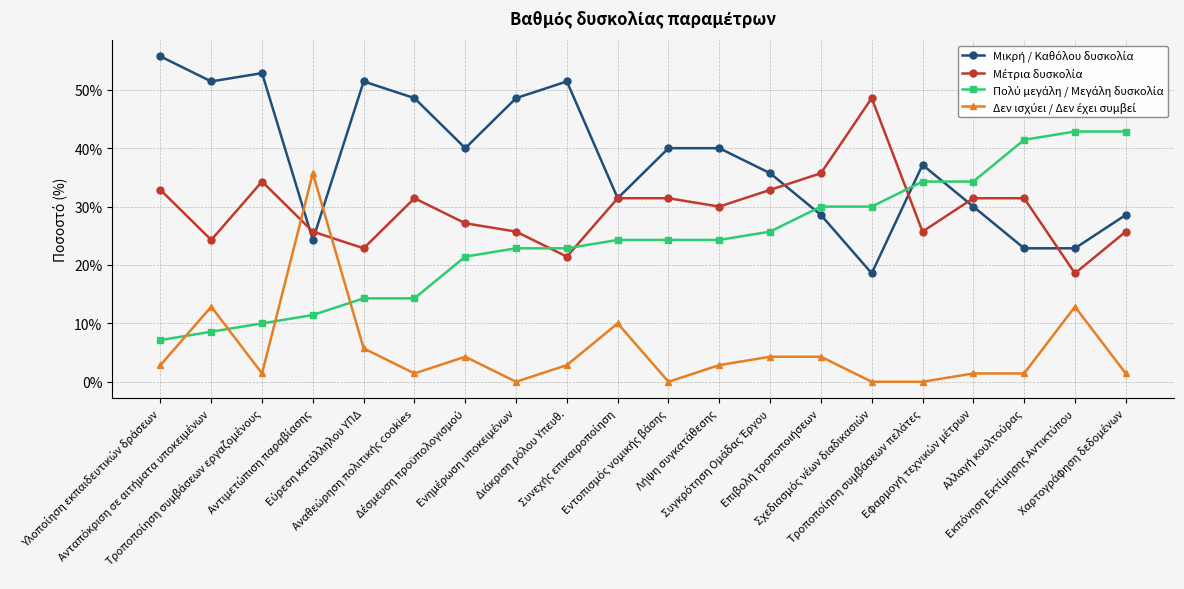

What is the difference between the Δεν ισχύει / Δεν έχει συμβεί values at Συνεχής επικαιροποίηση and Τροποποίηση συμβάσεων εργαζομένους?

0.1